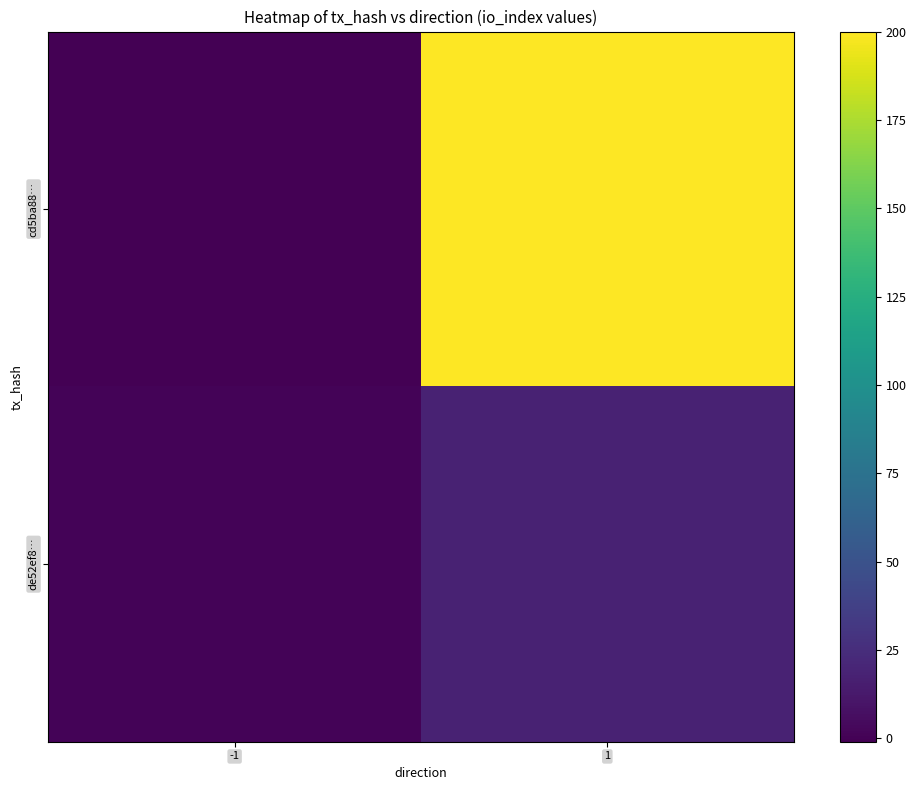

Which series has the largest total across all categories?

cd5ba88…